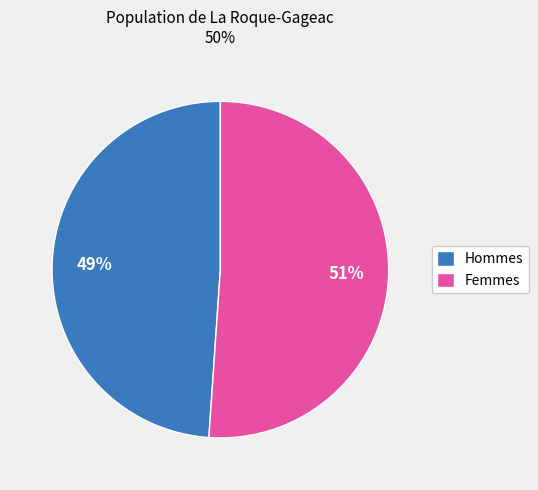

To the nearest percent, what is the combined percentage of Femmes and Hommes?

100%